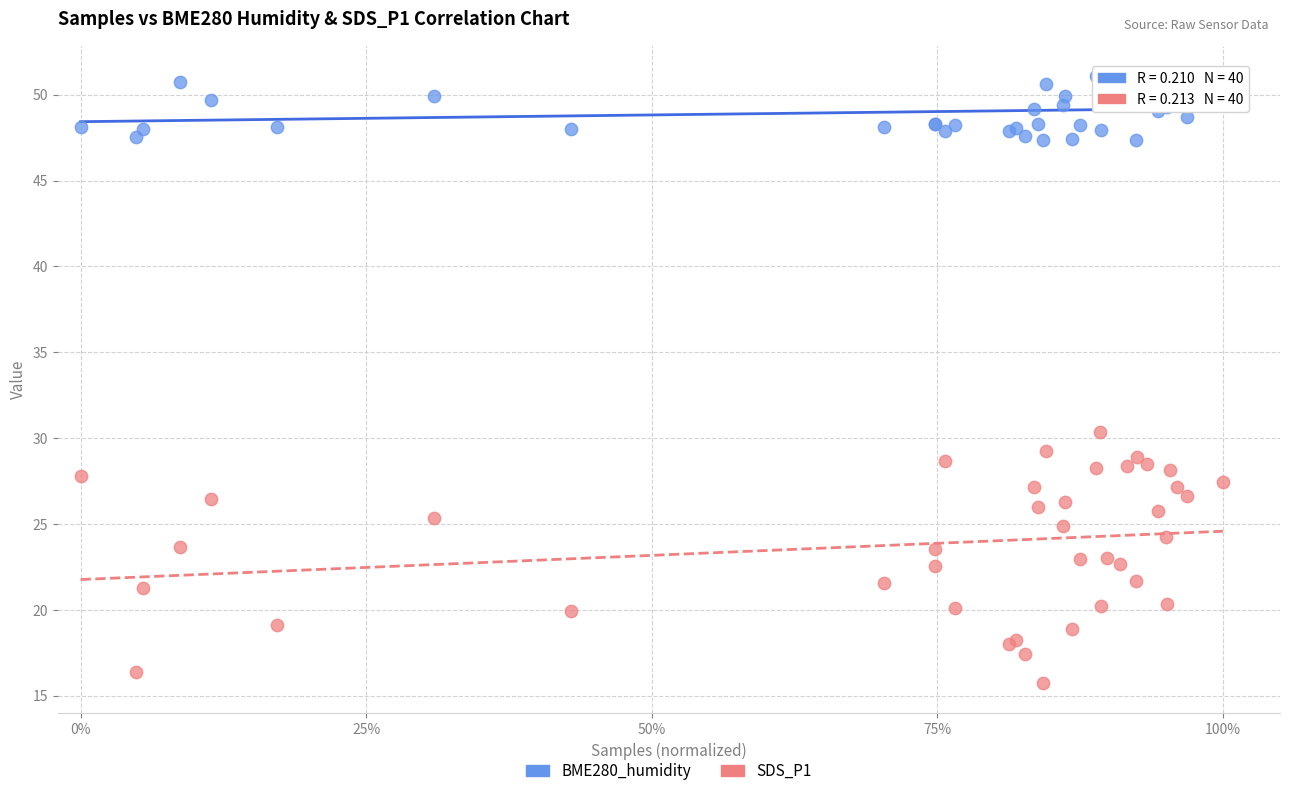

Across all series, what Y value is closest to 33?

30.3